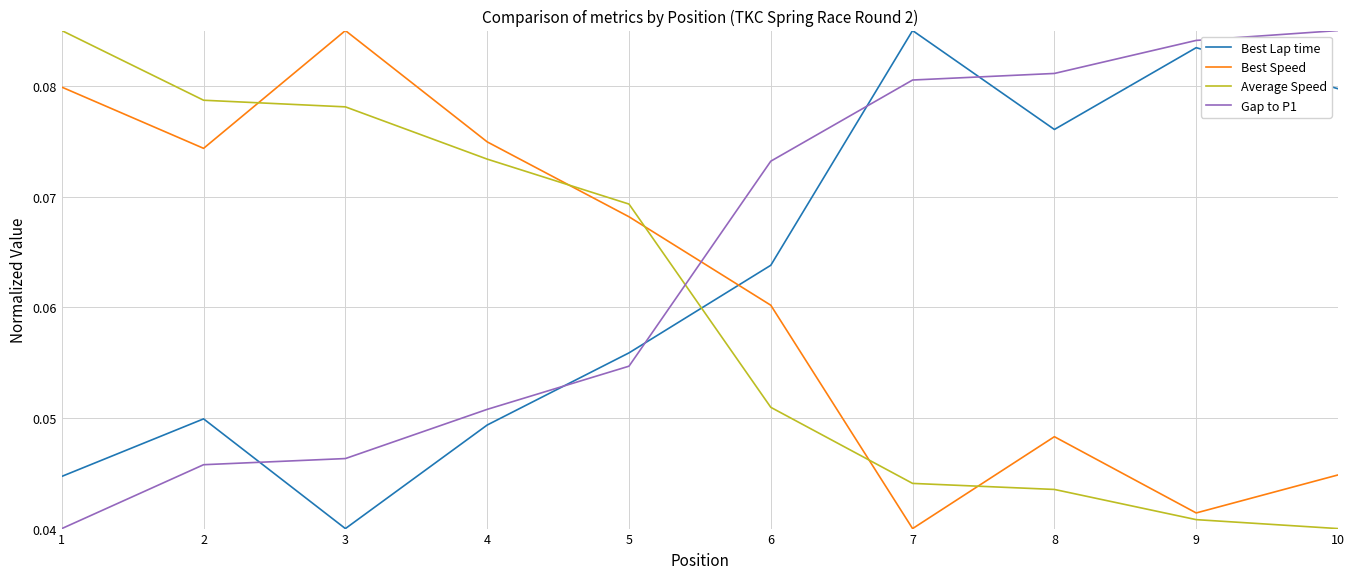

How many intersections are there between Average Speed and Best Speed?

5